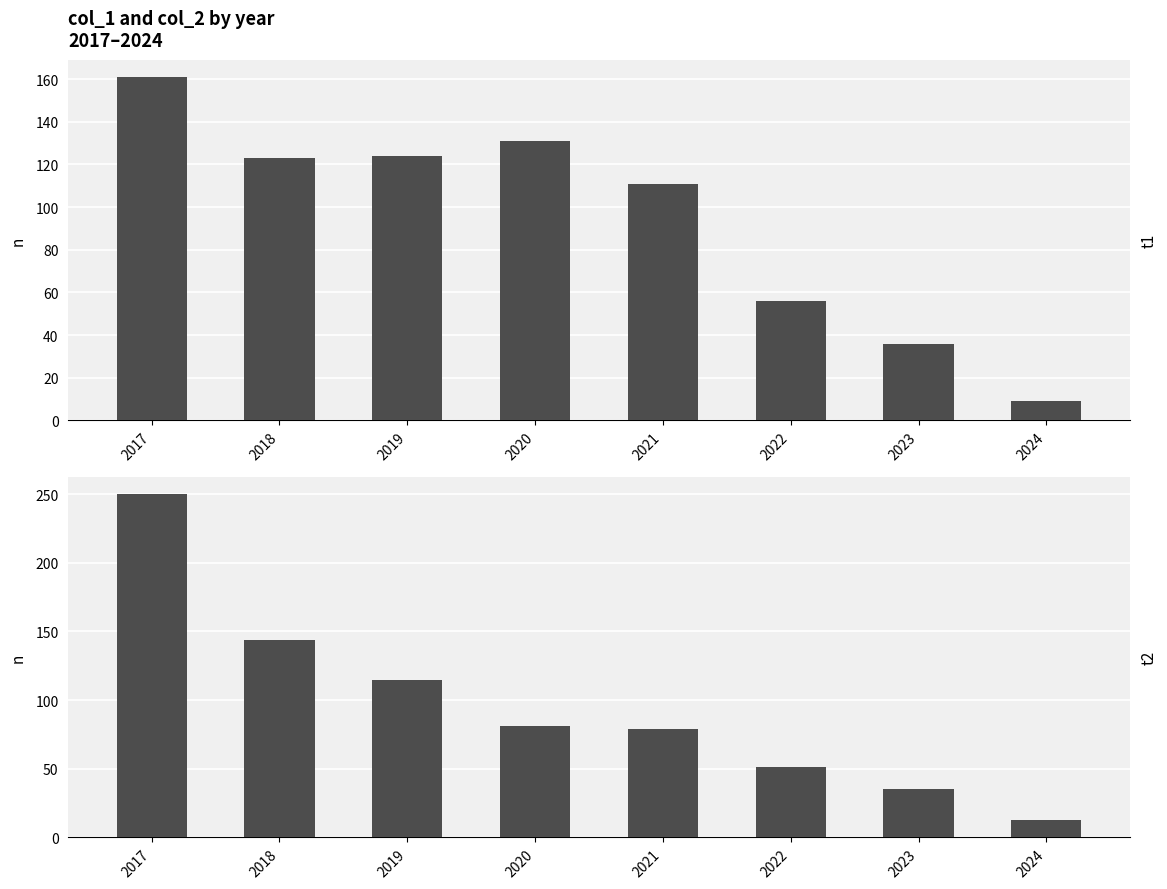

Reading left to right, what are all the values shown in this chart?

col_1: 2017=161	2018=123	2019=124	2020=131	2021=111	2022=56	2023=36	2024=9
col_2: 2017=250	2018=144	2019=115	2020=81	2021=79	2022=51	2023=35	2024=13